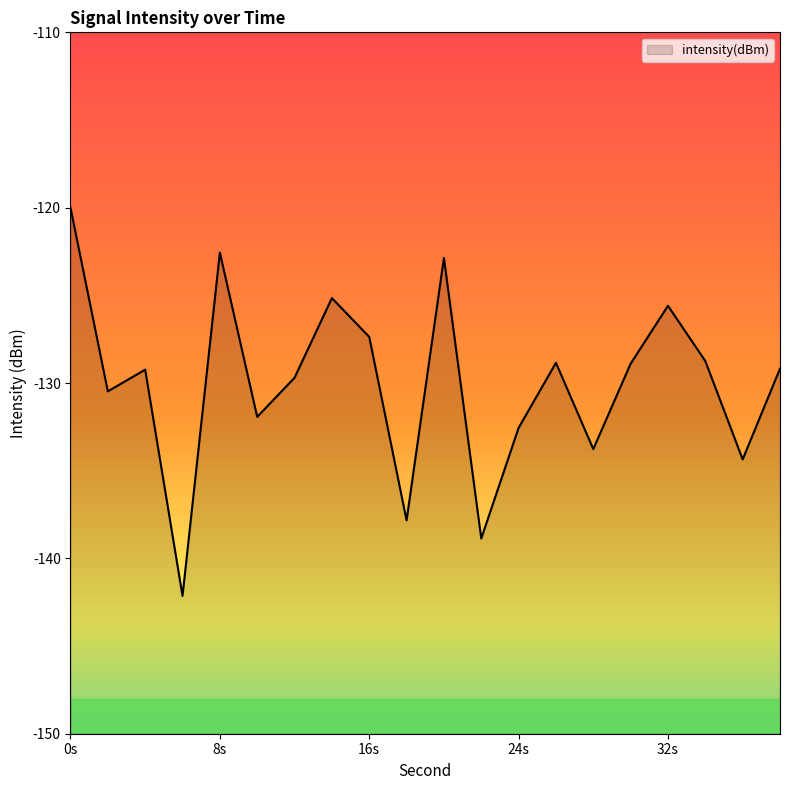

At which label is the value closest to -131?

2